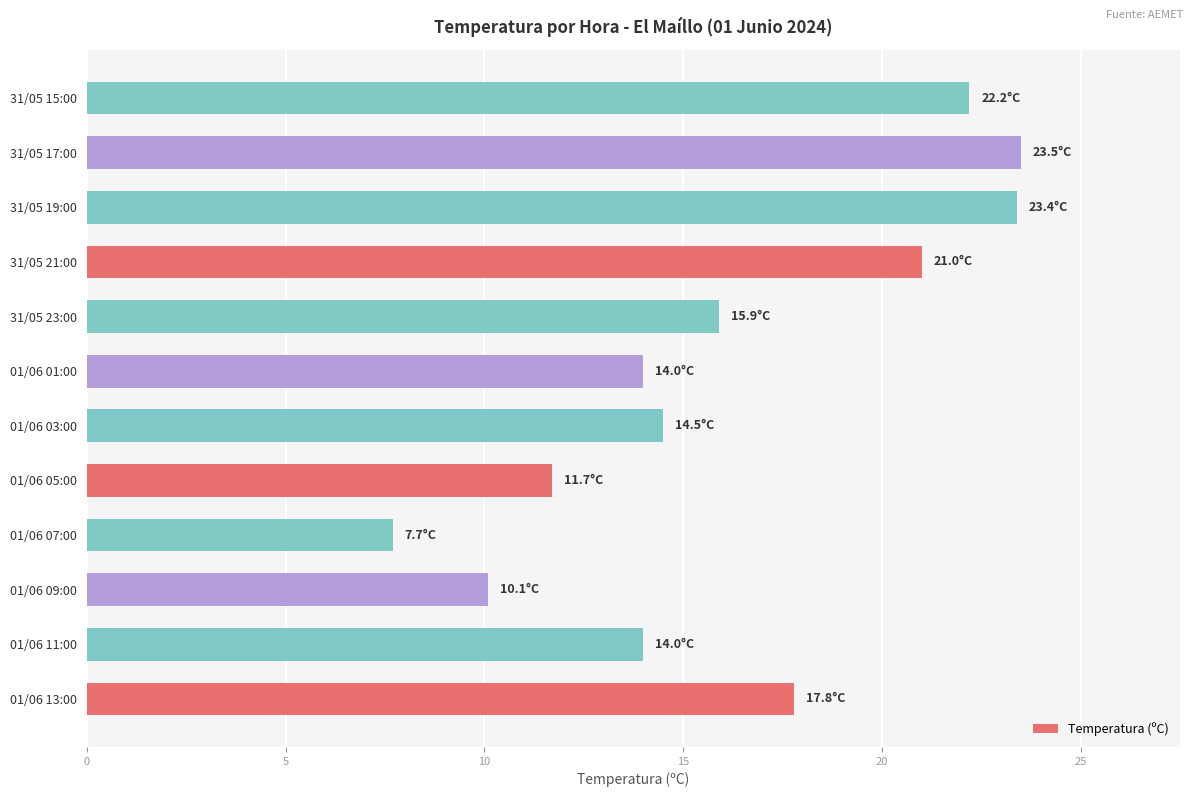

What value does the data have at 01/06 01:00?

14.0